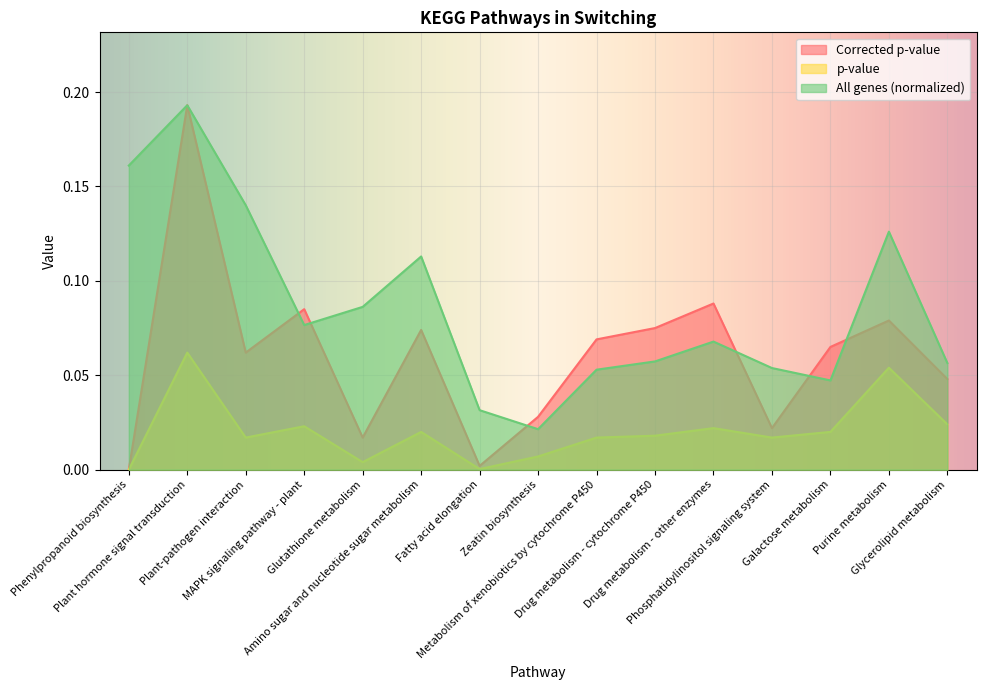

Is the value of p-value at Phenylpropanoid biosynthesis greater than the value of Corrected p-value at Drug metabolism - cytochrome P450?

No